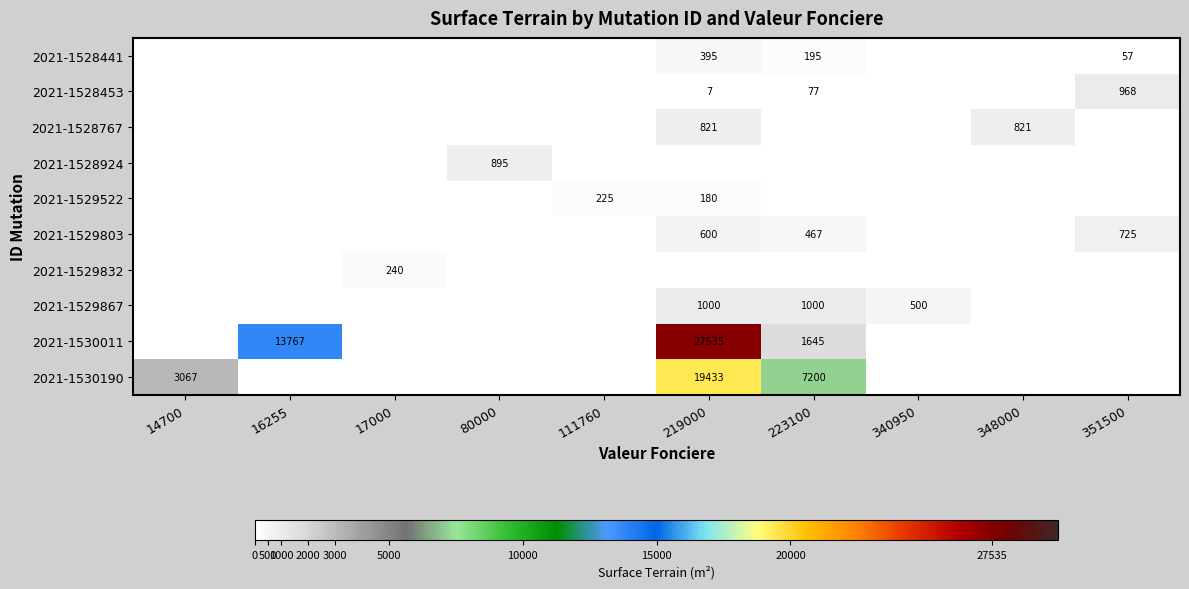

The 2021-1530190 series shows 8044 at 219000. True or false?

False